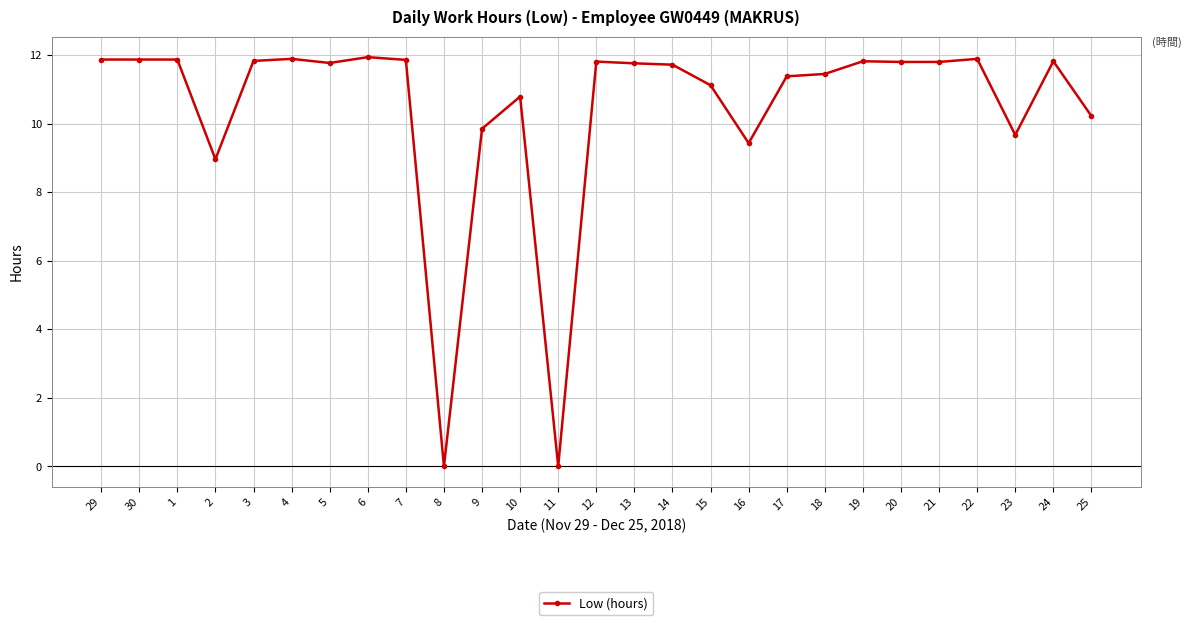

What is the change in value from 1 to 11?

-11.9